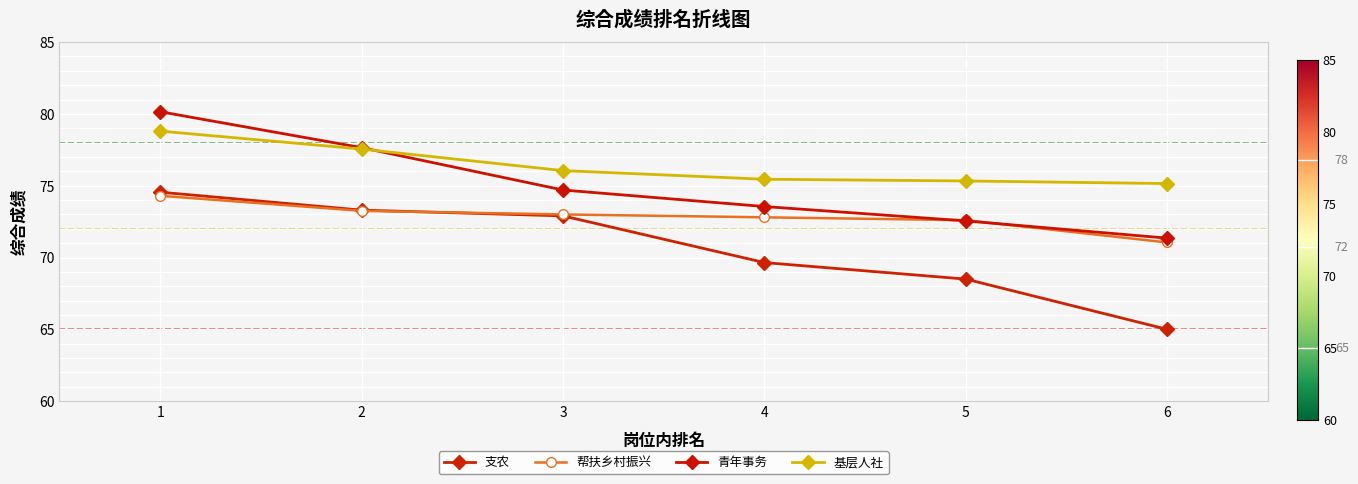

What is the total value across all series at 6?

282.6